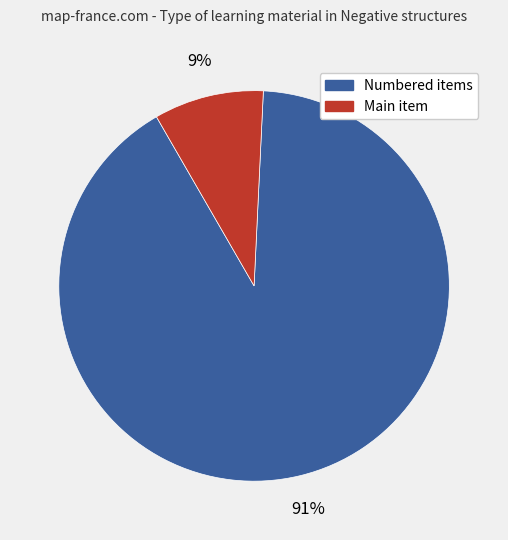

Is there any slice that represents more than half of the pie?

Yes